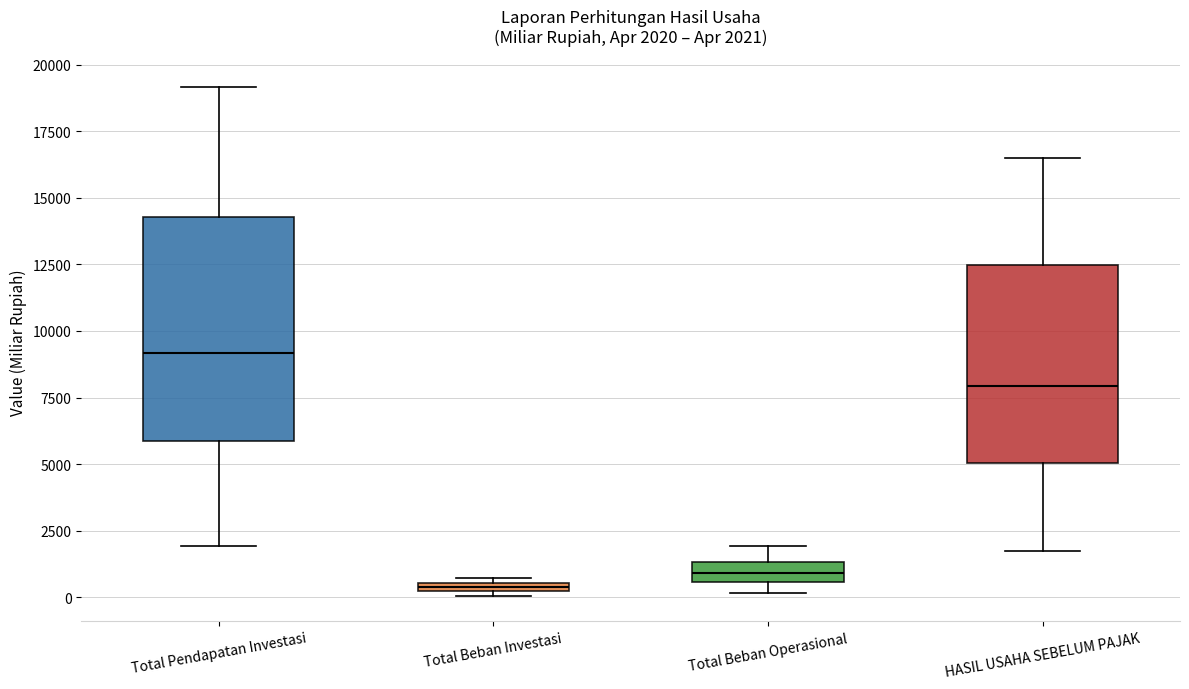

Comparing the boxes themselves (not the whiskers), which one is the tallest?

Total Pendapatan Investasi